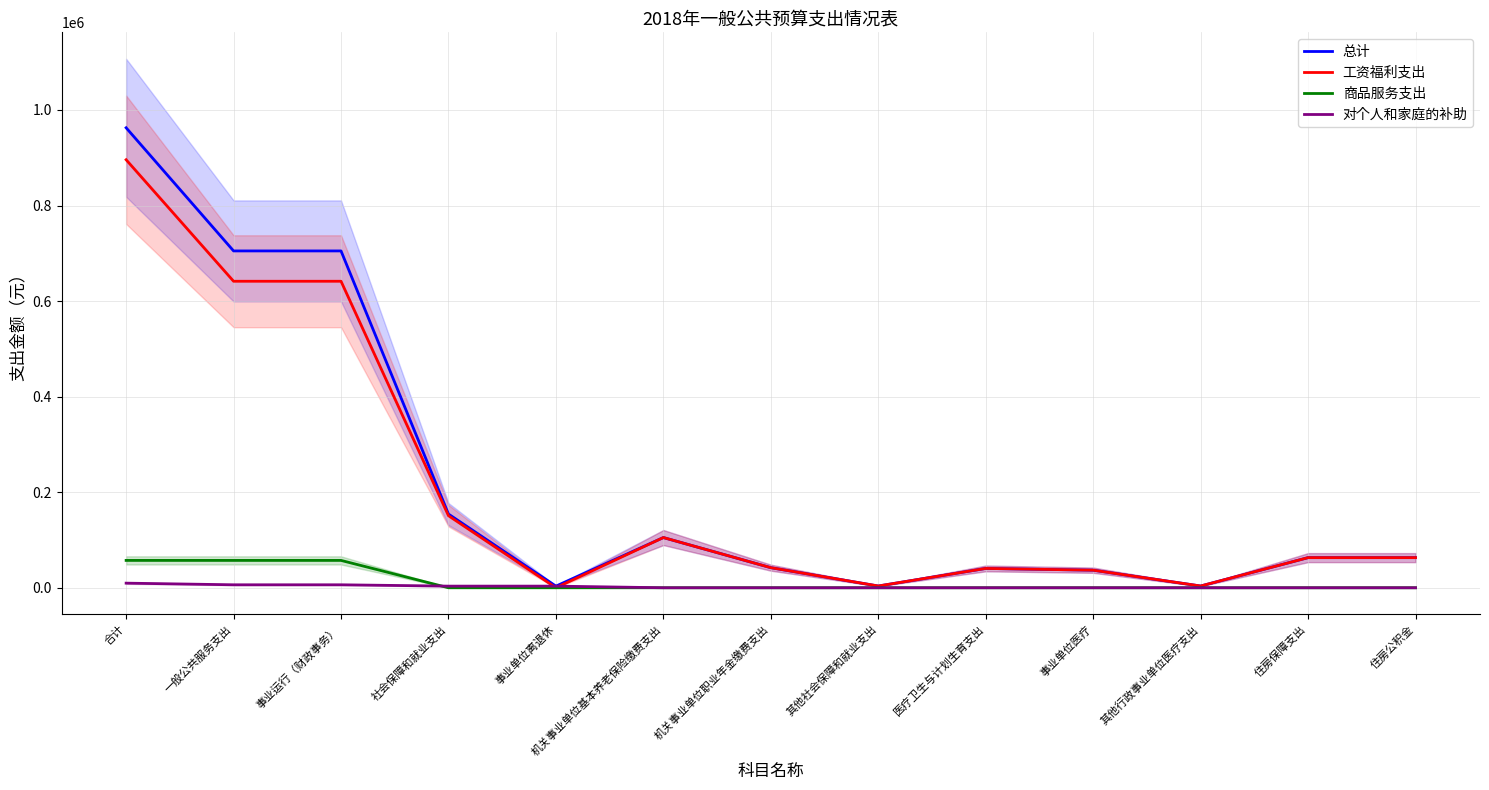

What is the label of the 1st point from the left?

合计